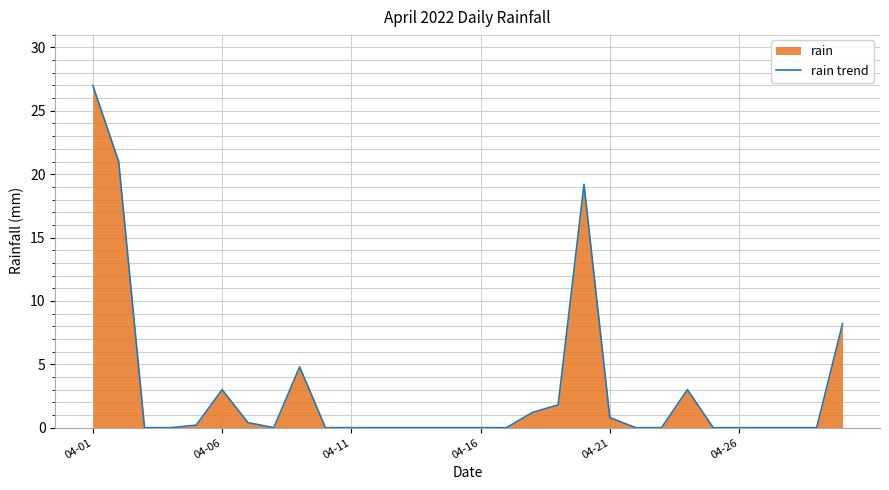

True or false: the data shows 27.0 at 04-01.

True